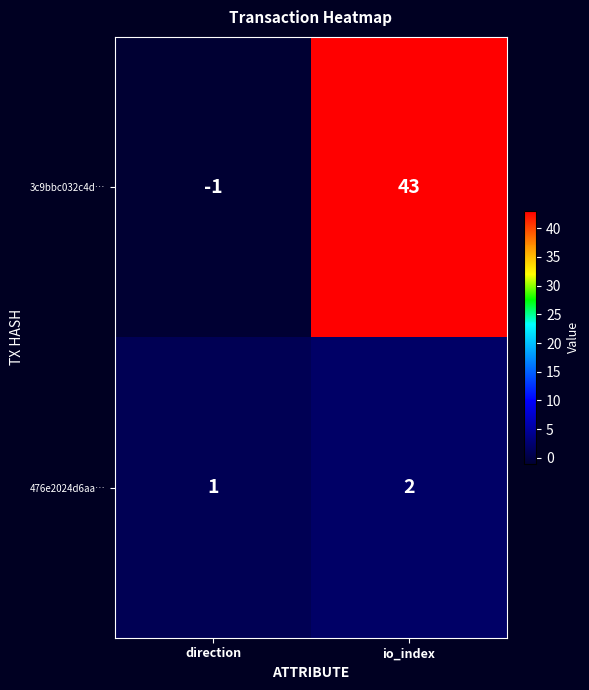

Reading right to left, list all the values displayed in this chart.

3c9bbc032c4d…: 43	-1
476e2024d6aa…: 2	1